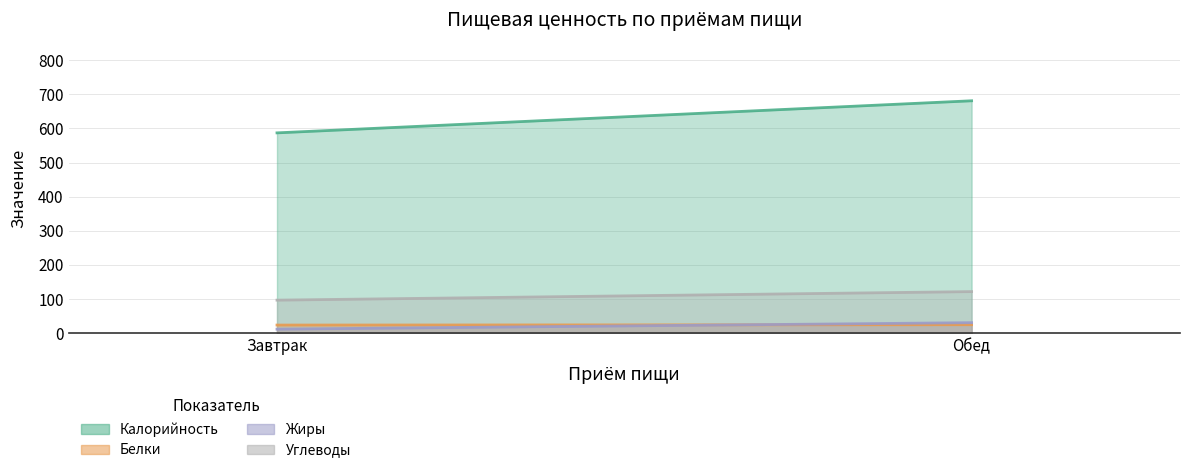

What position from the left is Обед?

2